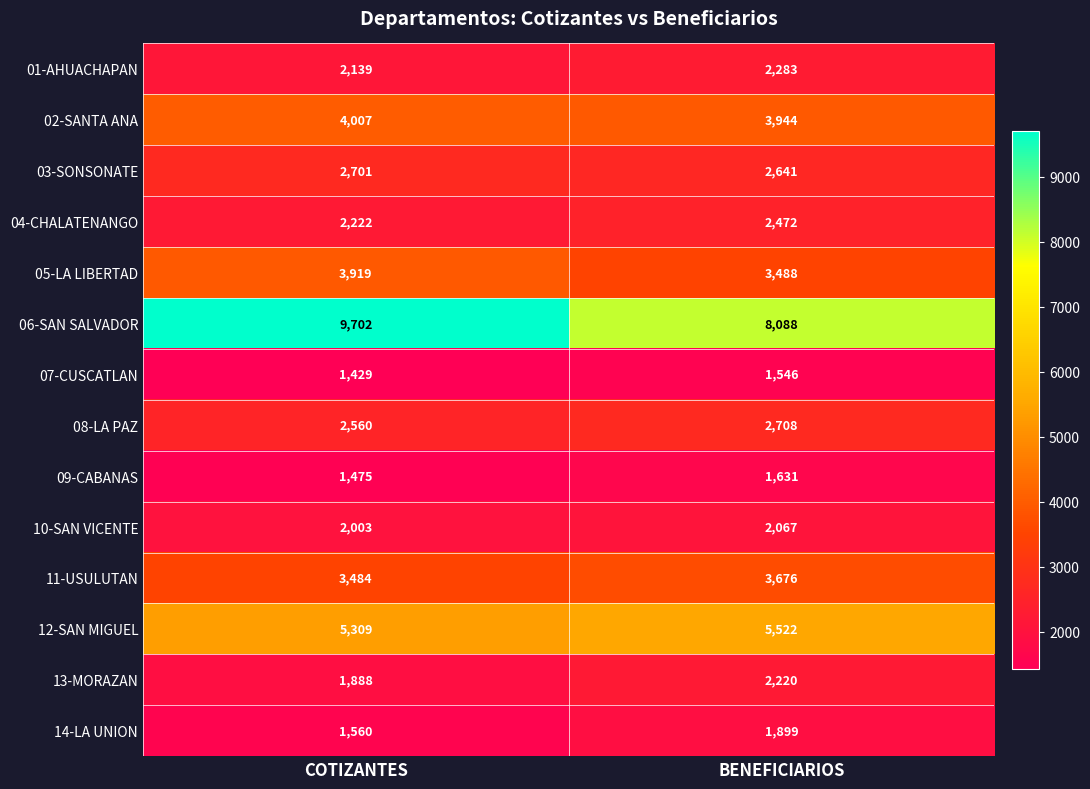

What is the total value across all series at BENEFICIARIOS?

44185